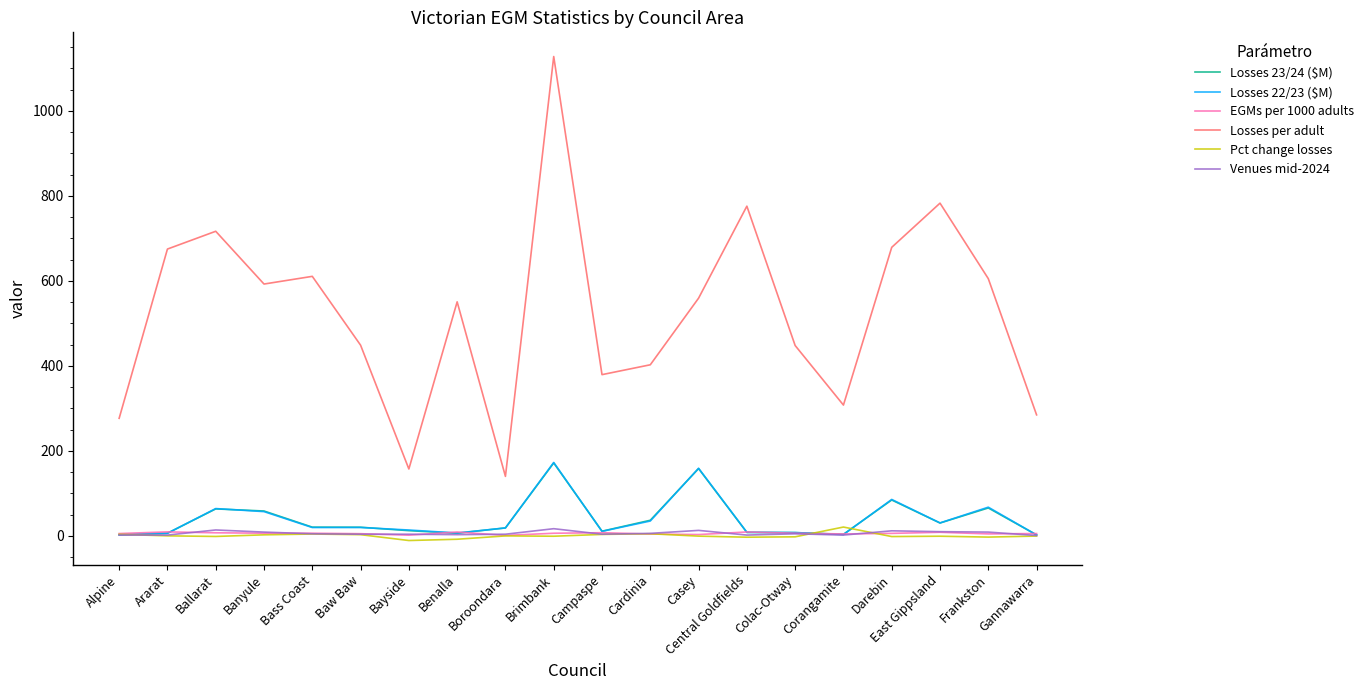

Is the value of Losses per adult at Brimbank greater than the value of Venues mid-2024 at Banyule?

Yes